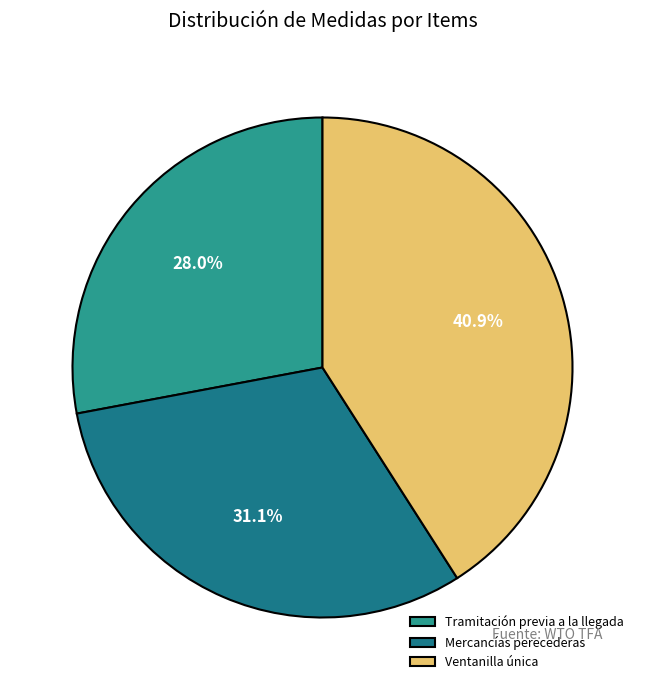

How many segments does this pie chart have?

3